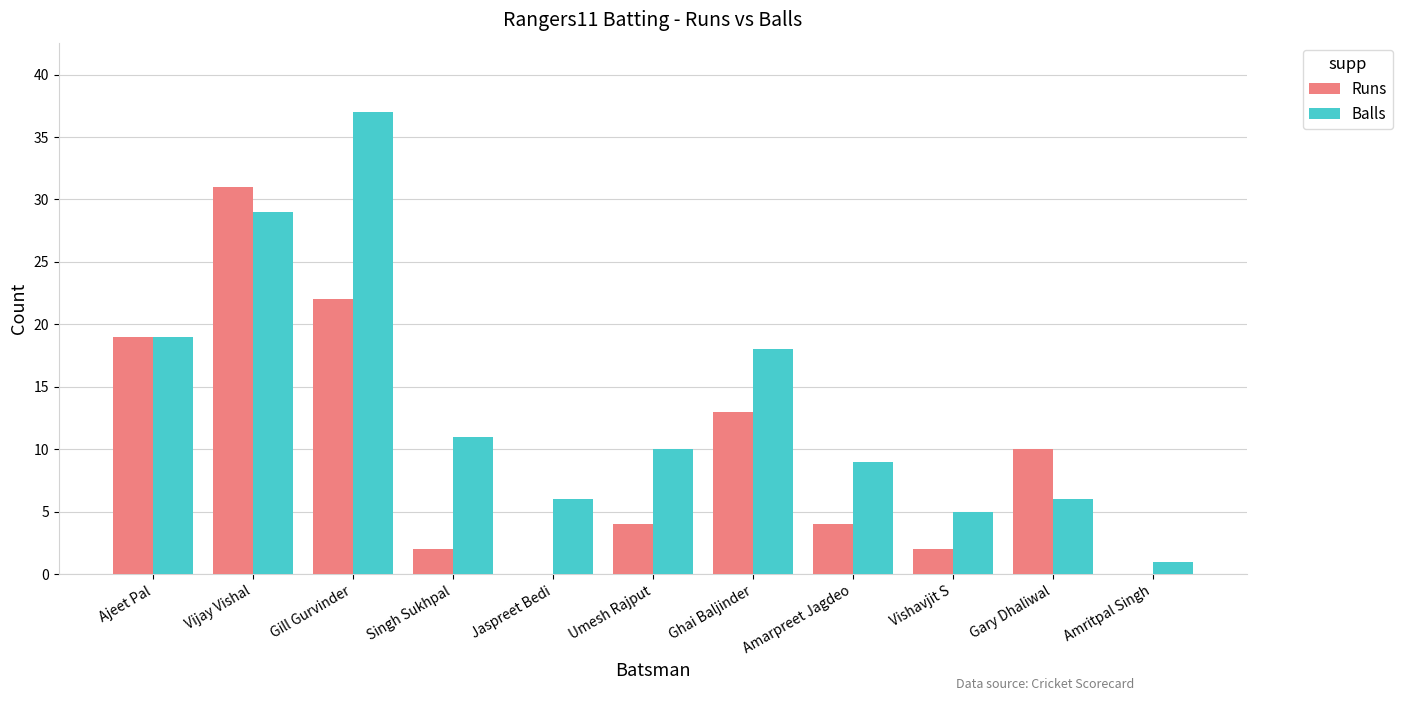

Which series has the widest spread of values?

Balls